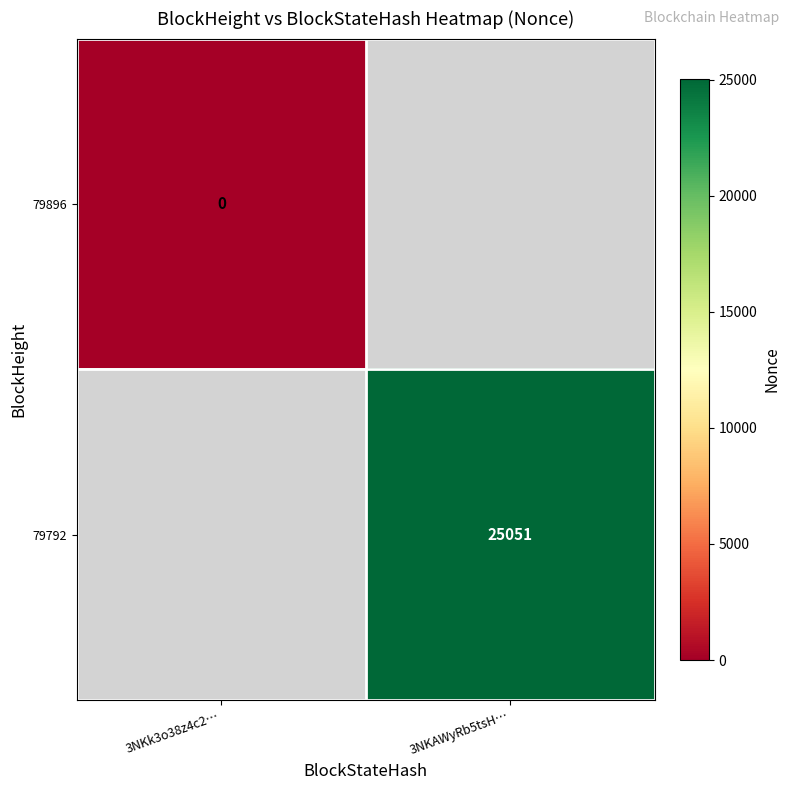

True or false: 79792 has a value of 10488 at 3NKAWyRb5tsH….

False